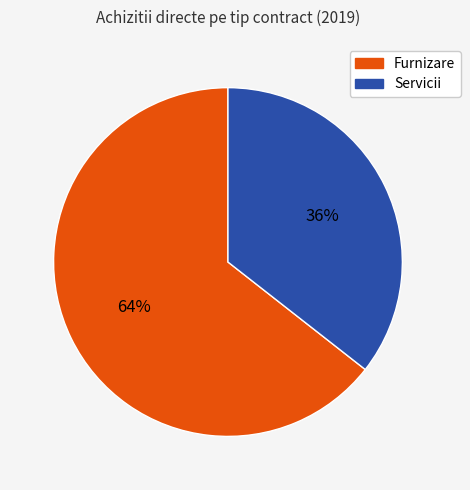

Does any single category account for the majority?

Yes